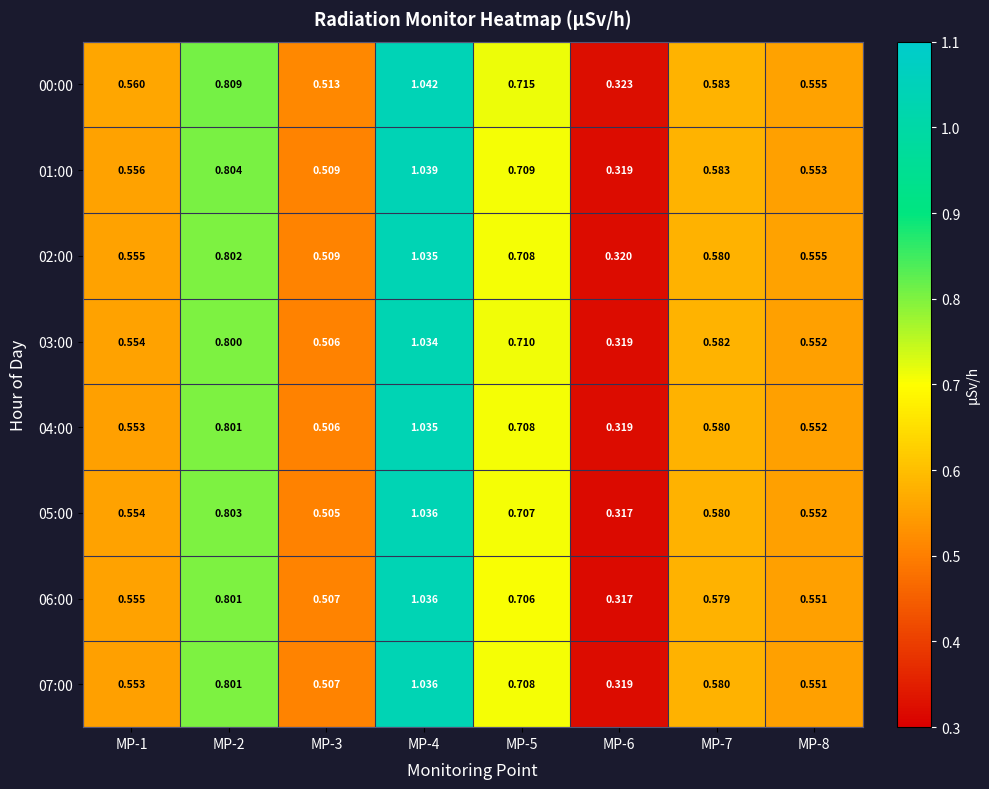

At how many categories does at least one series exceed 0?

8